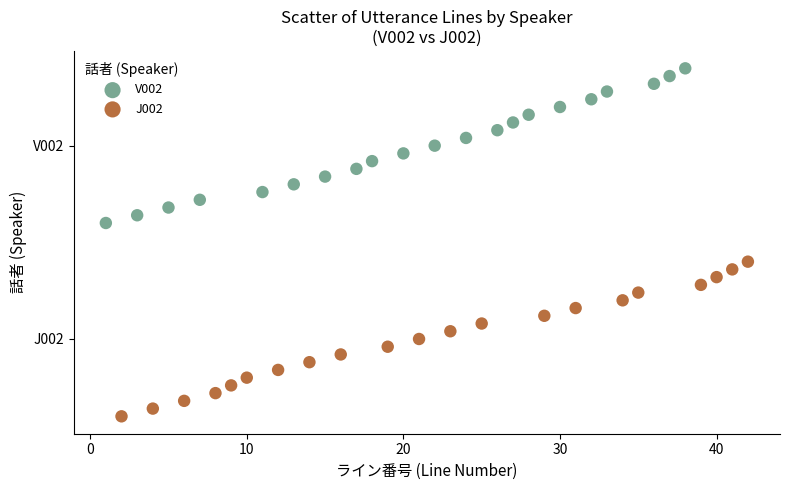

Which series contains the lowest Y value?

J002